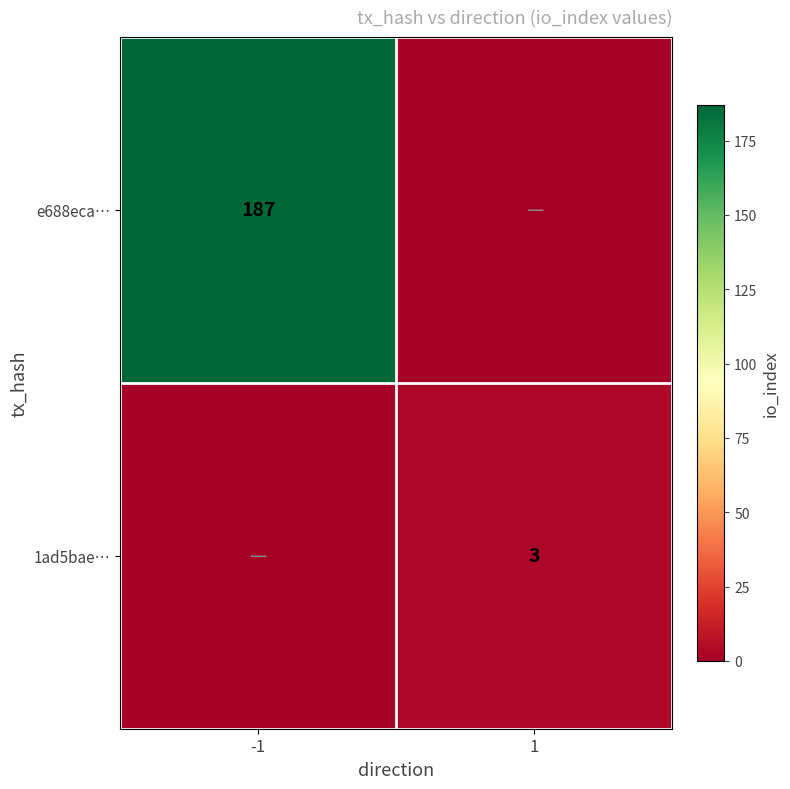

The e688eca… series shows 187 at -1. True or false?

True